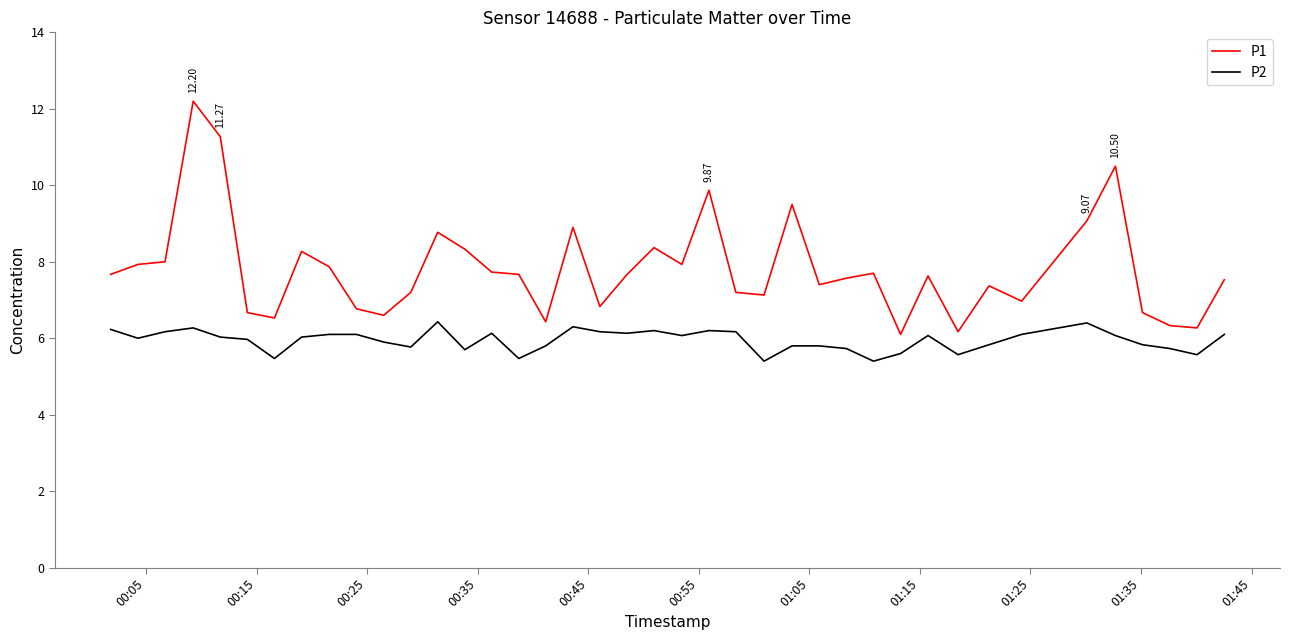

Which series has the largest total across all categories?

P1